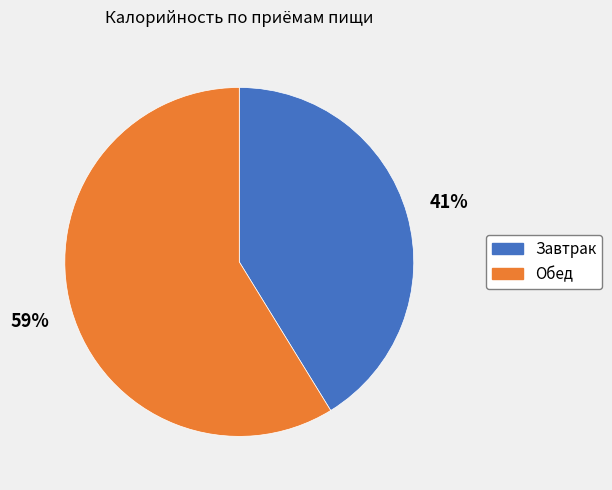

How many slices are in this pie chart?

2